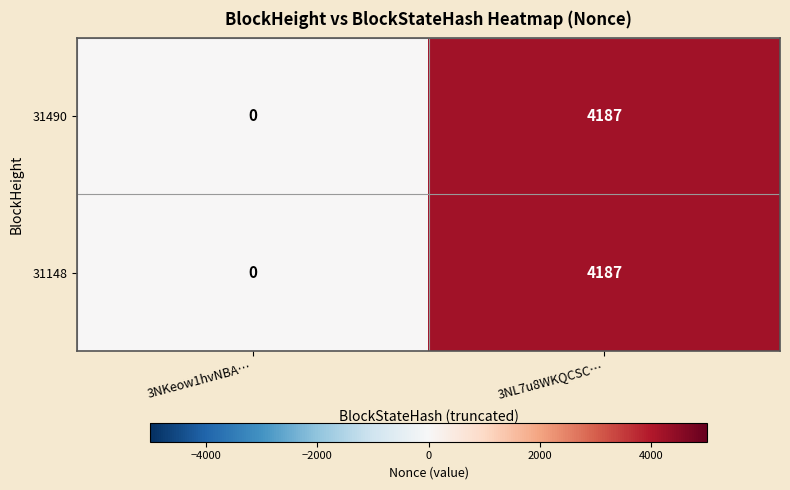

What is the sum of the 31490 values at 3NL7u8WKQCSC… and 3NKeow1hvNBA…?

4187